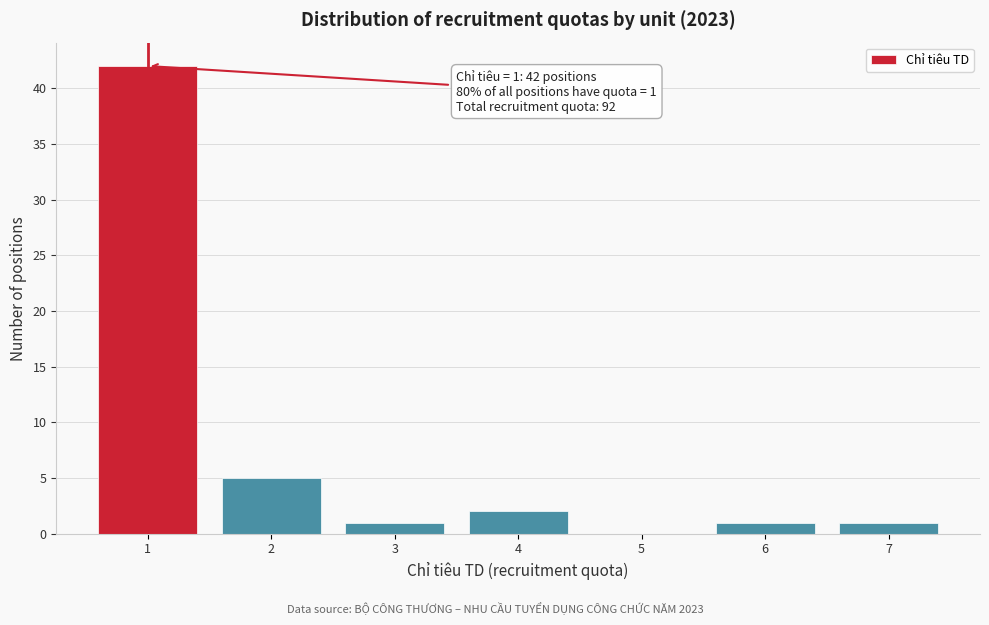

Which range on the x-axis has the tallest bar?

0.5 to 1.5